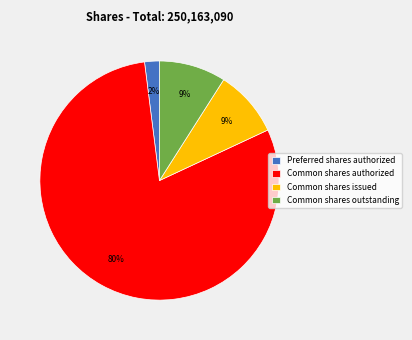

Do Common shares authorized and Common shares issued together represent more than half of the pie?

Yes